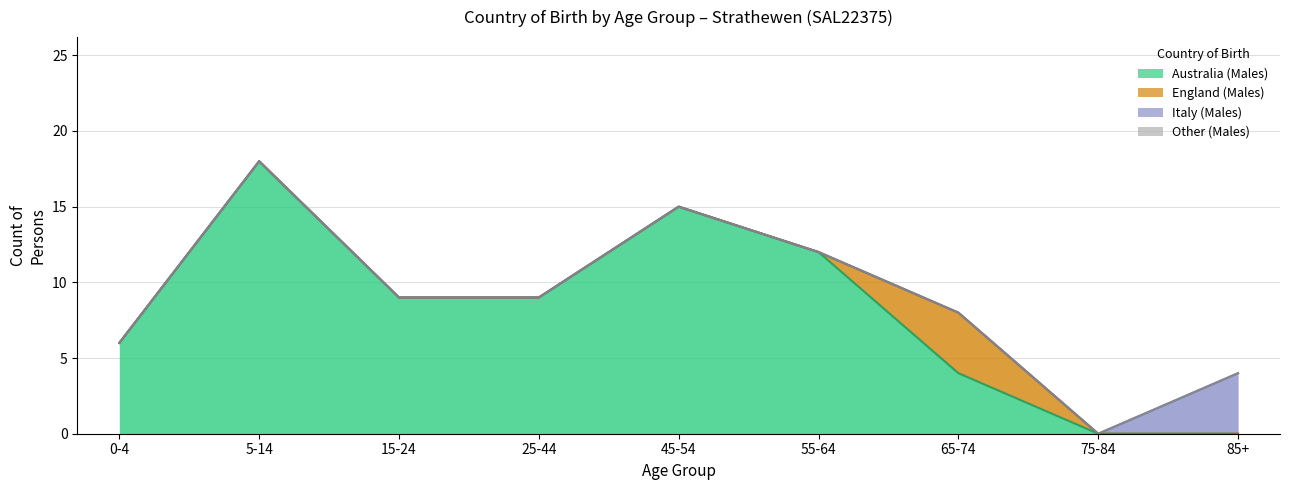

At how many categories does at least one series exceed 1?

8